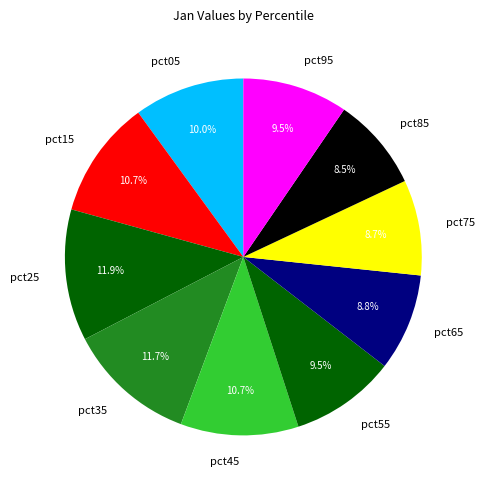

What is the total percentage of pct65 and pct55?

18.3%